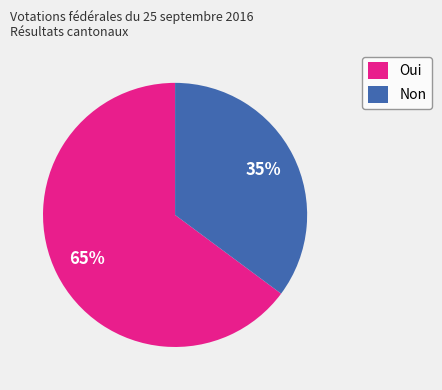

How many slices are in this pie chart?

2